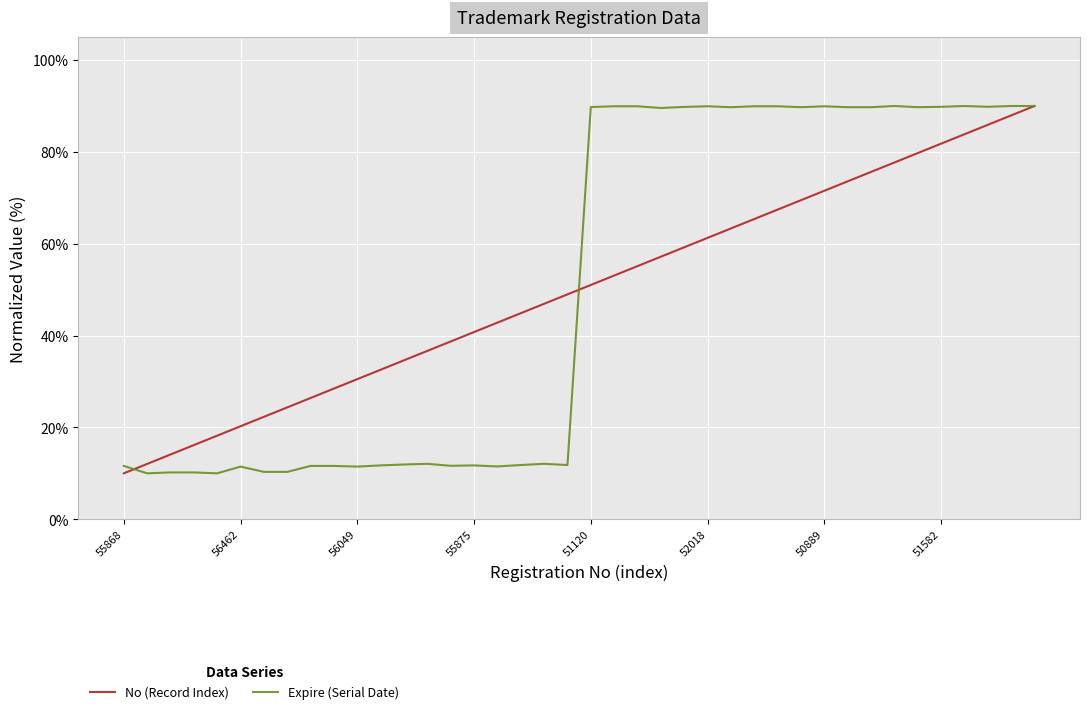

What is the maximum value for No (Record Index)?

90.0